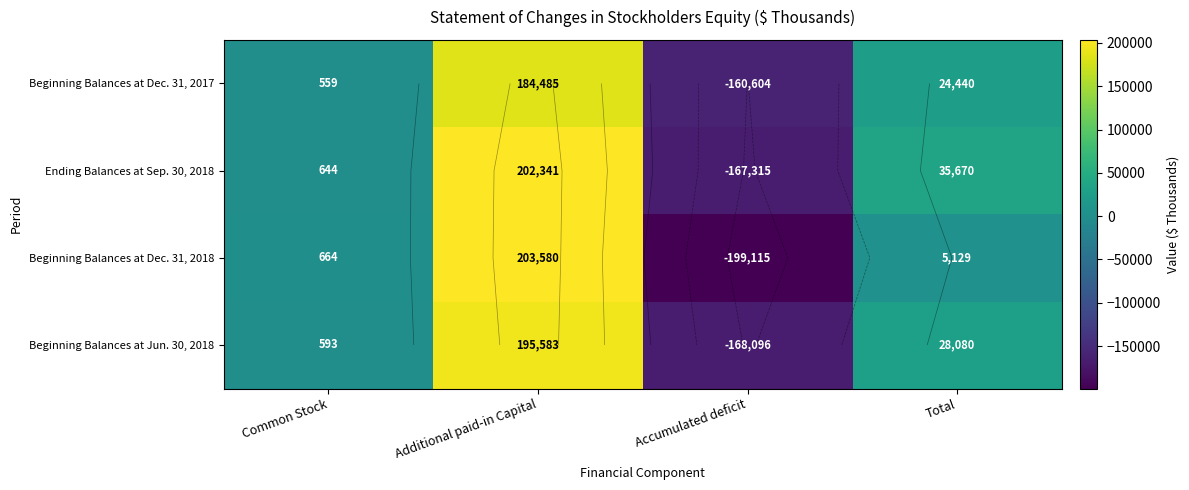

At Accumulated deficit, list the series in order from smallest to largest.

Beginning Balances at Dec. 31, 2018, Beginning Balances at Jun. 30, 2018, Ending Balances at Sep. 30, 2018, Beginning Balances at Dec. 31, 2017